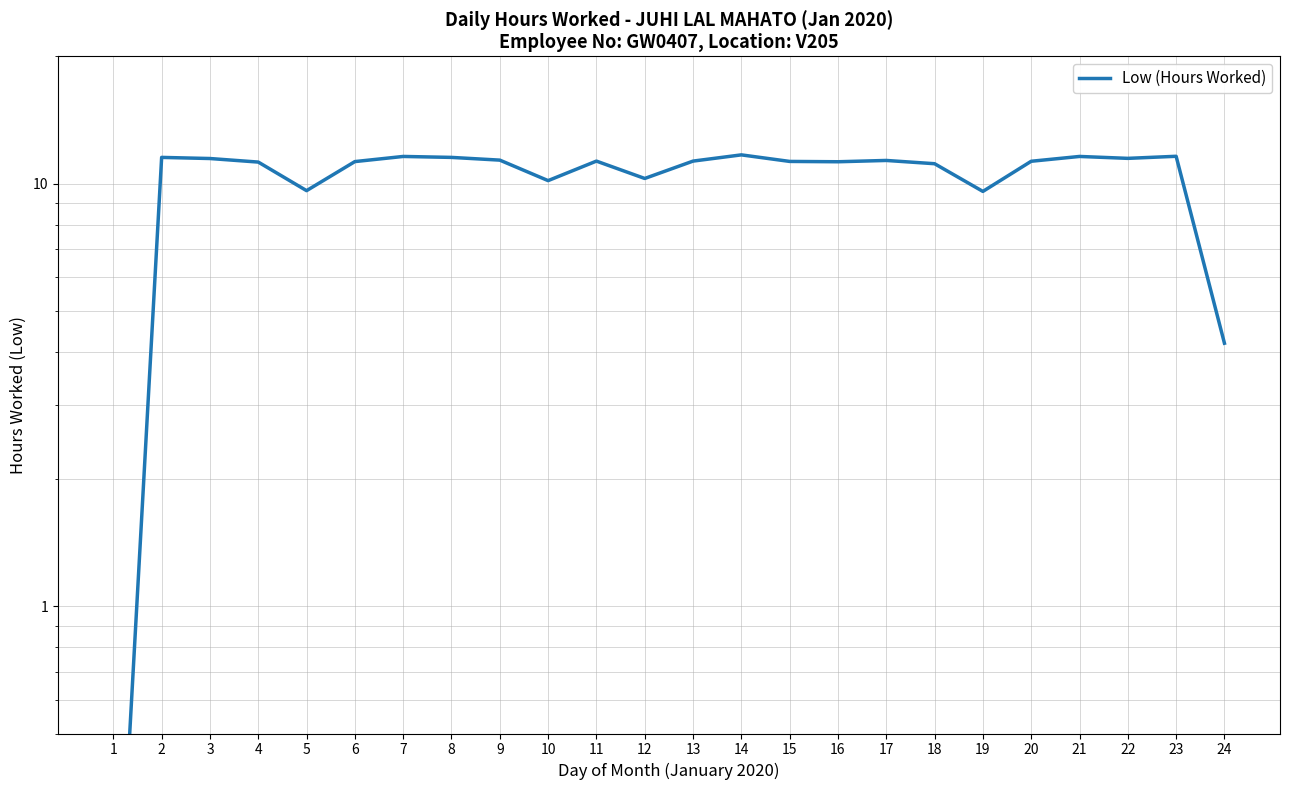

Does the chart have visible grid lines?

Yes